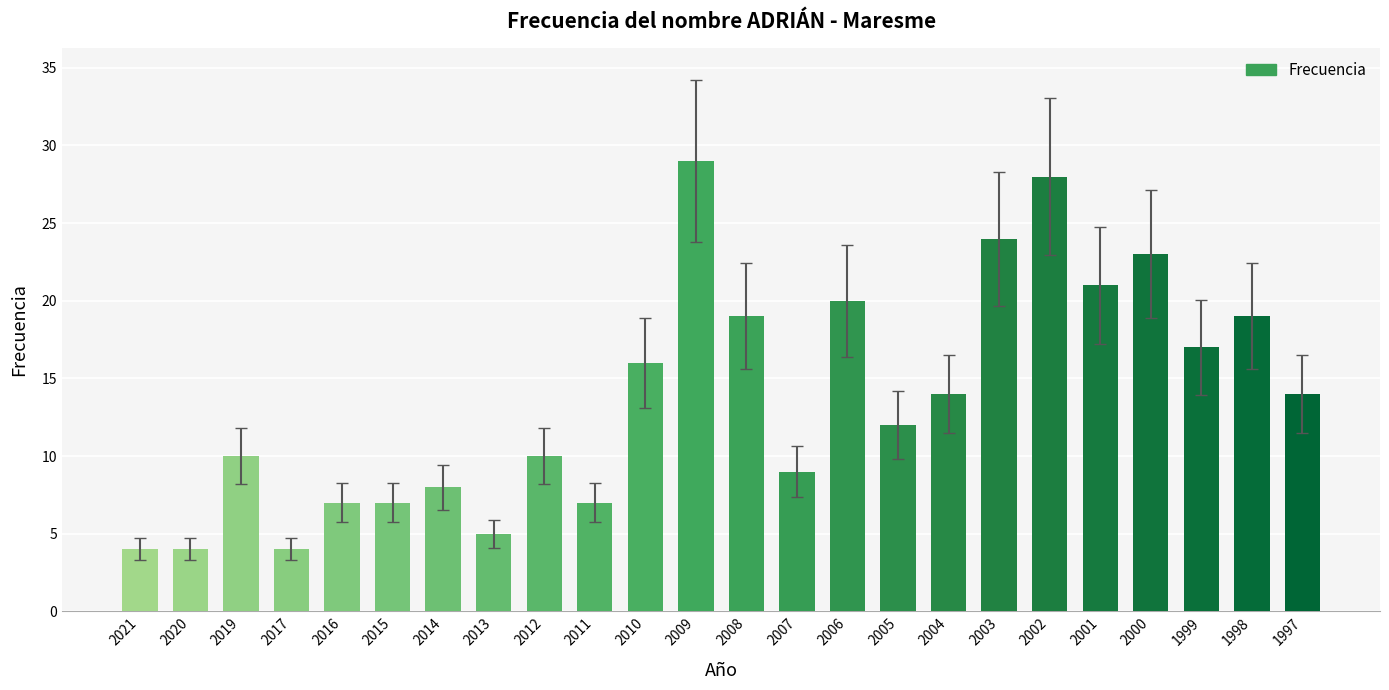

How many bars are there in total?

24